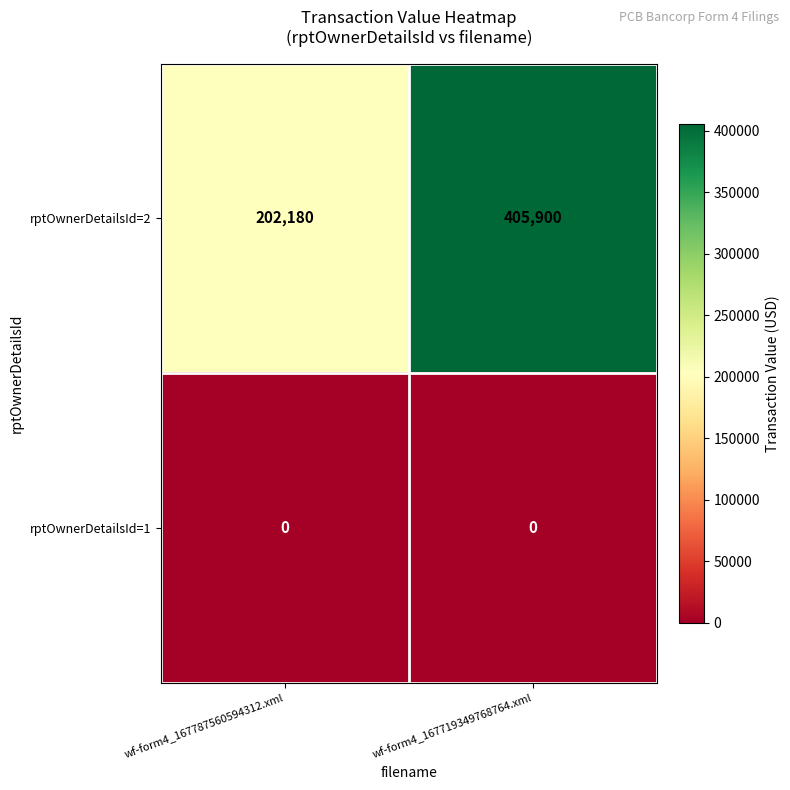

List the series in order of their overall mean, lowest first.

rptOwnerDetailsId=1, rptOwnerDetailsId=2